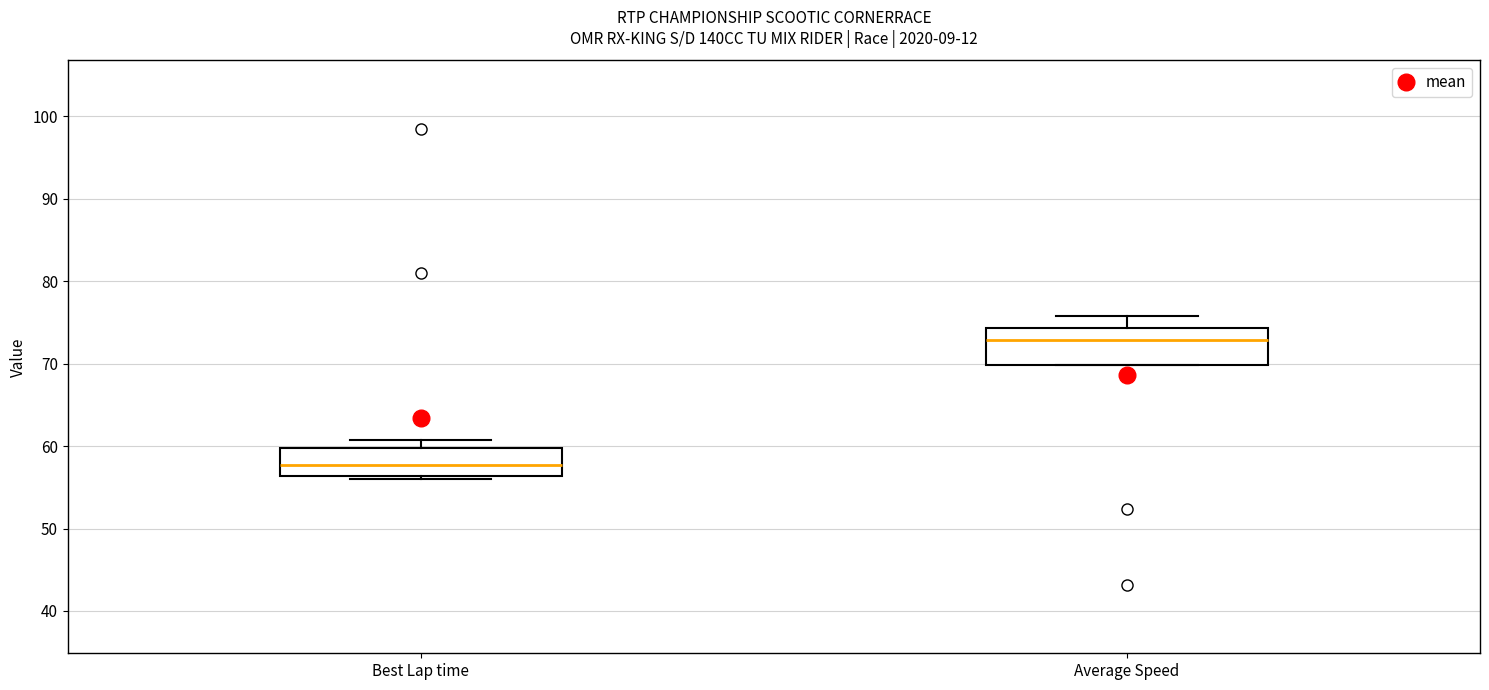

Where is the lower edge of the box for Average Speed on the y-axis? The values are not printed on the chart, so give them approximately, as read against the axis.

70